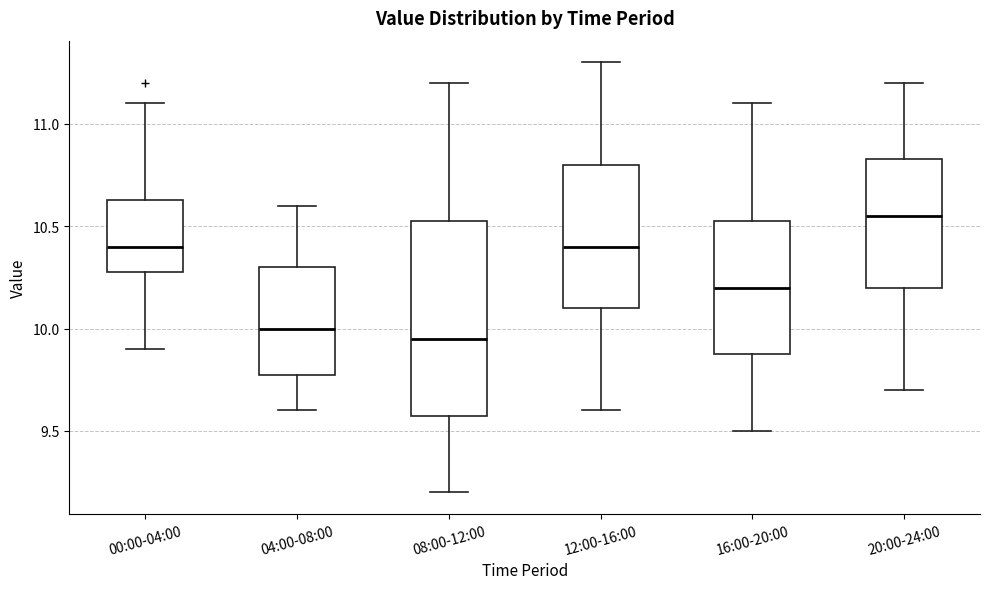

Which box's median line is the highest?

20:00-24:00